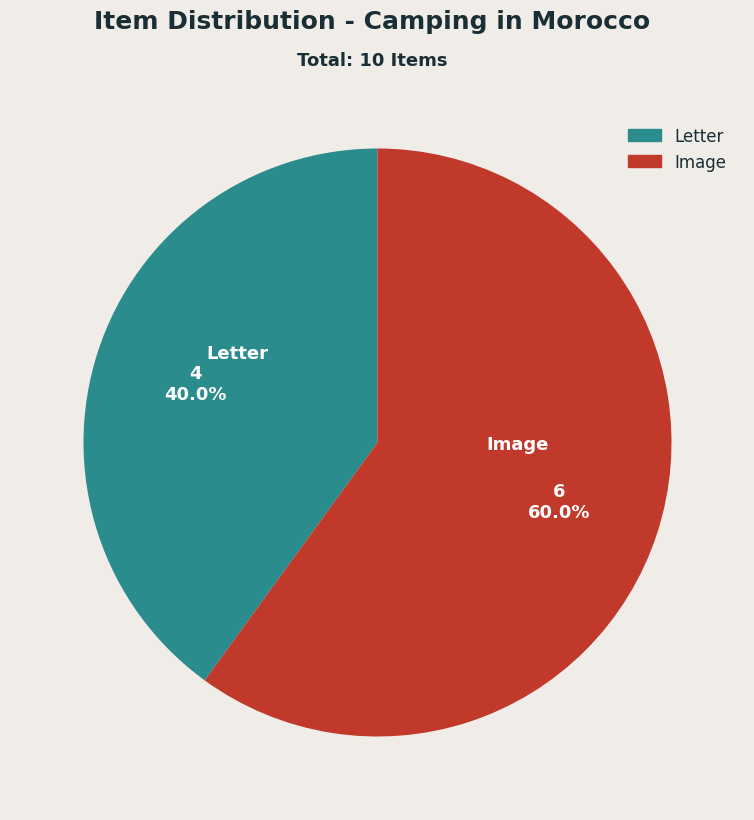

Is there any slice that represents more than half of the pie?

Yes